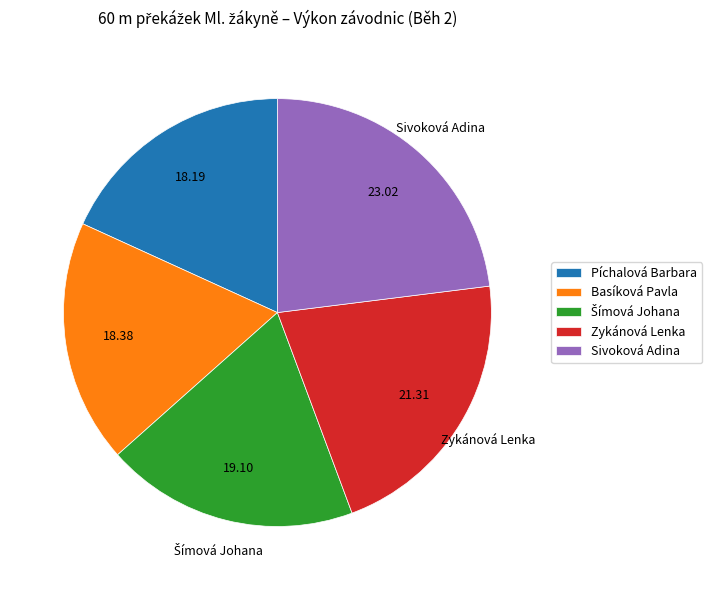

Count the number of slices in the pie.

5